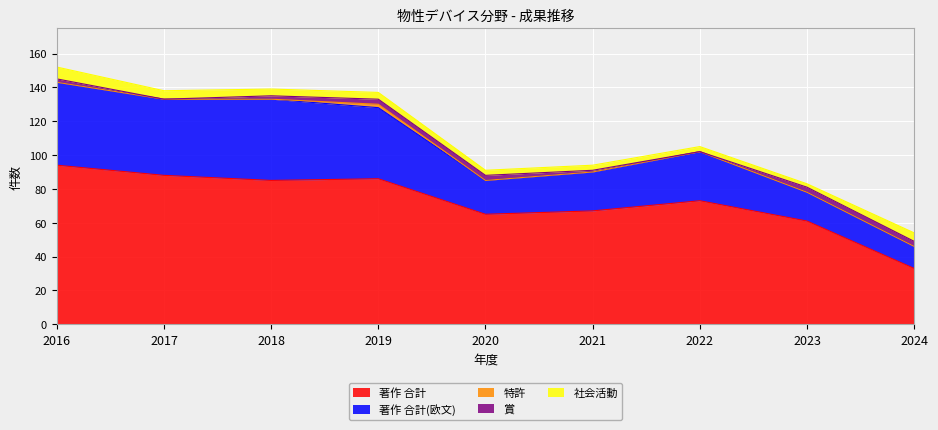

At how many categories does at least one series exceed 5?

9